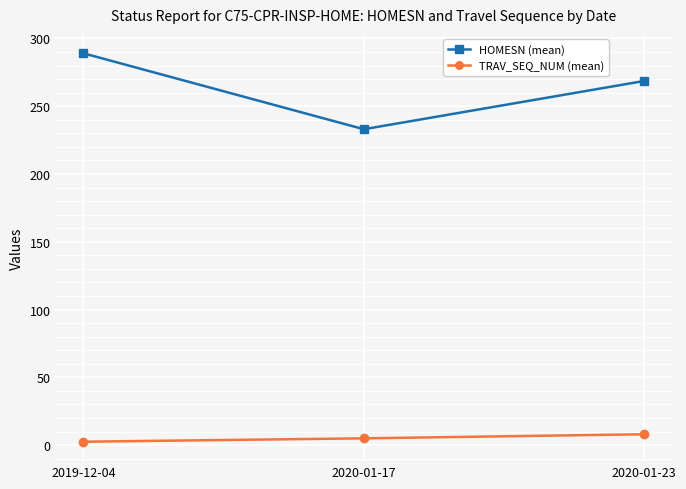

What is the label of the 2nd point from the right?

2020-01-17